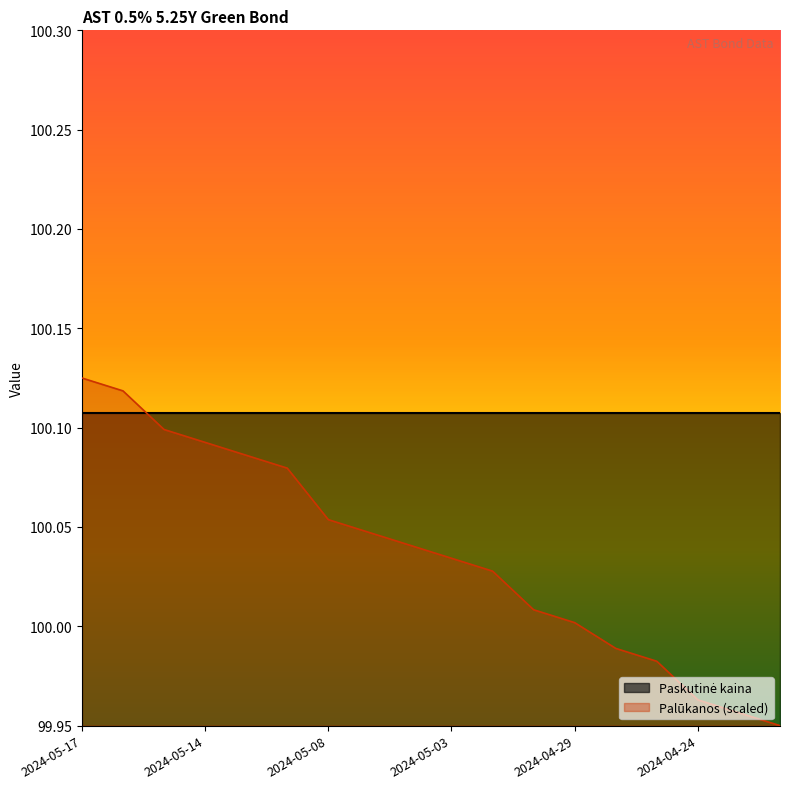

True or false: the data shows 150.9 at 2024-05-14.

False